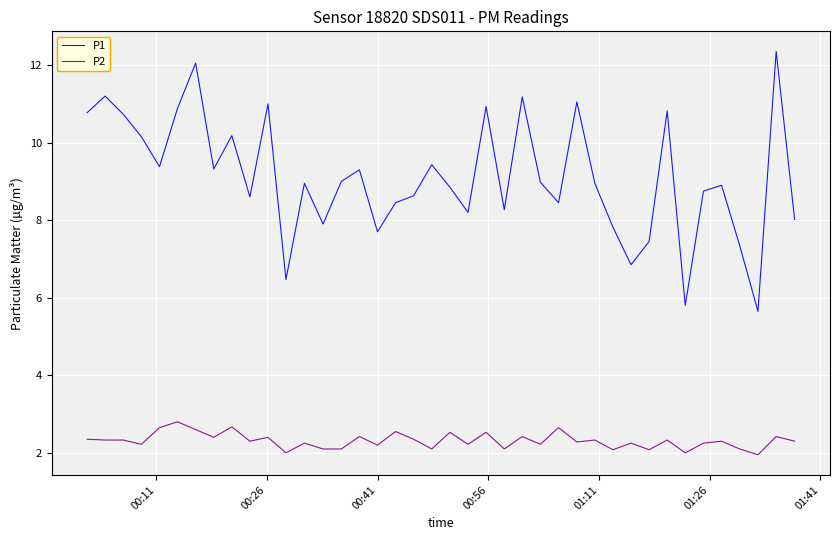

True or false: P2 and P1 cross at least once.

False